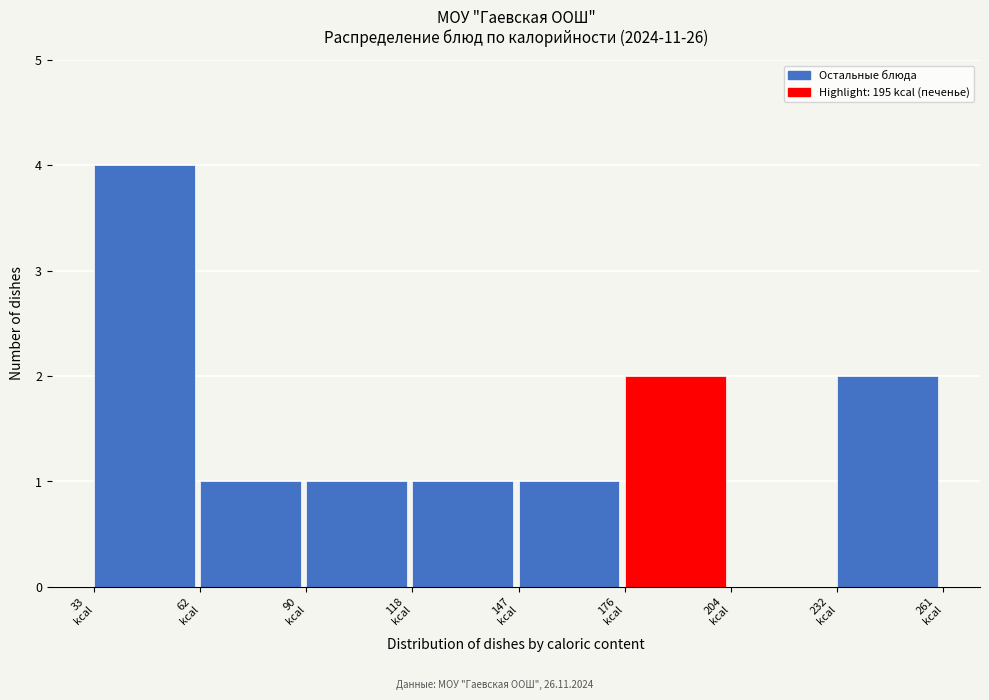

Which range on the x-axis has the tallest bar?

33.0 to 61.5